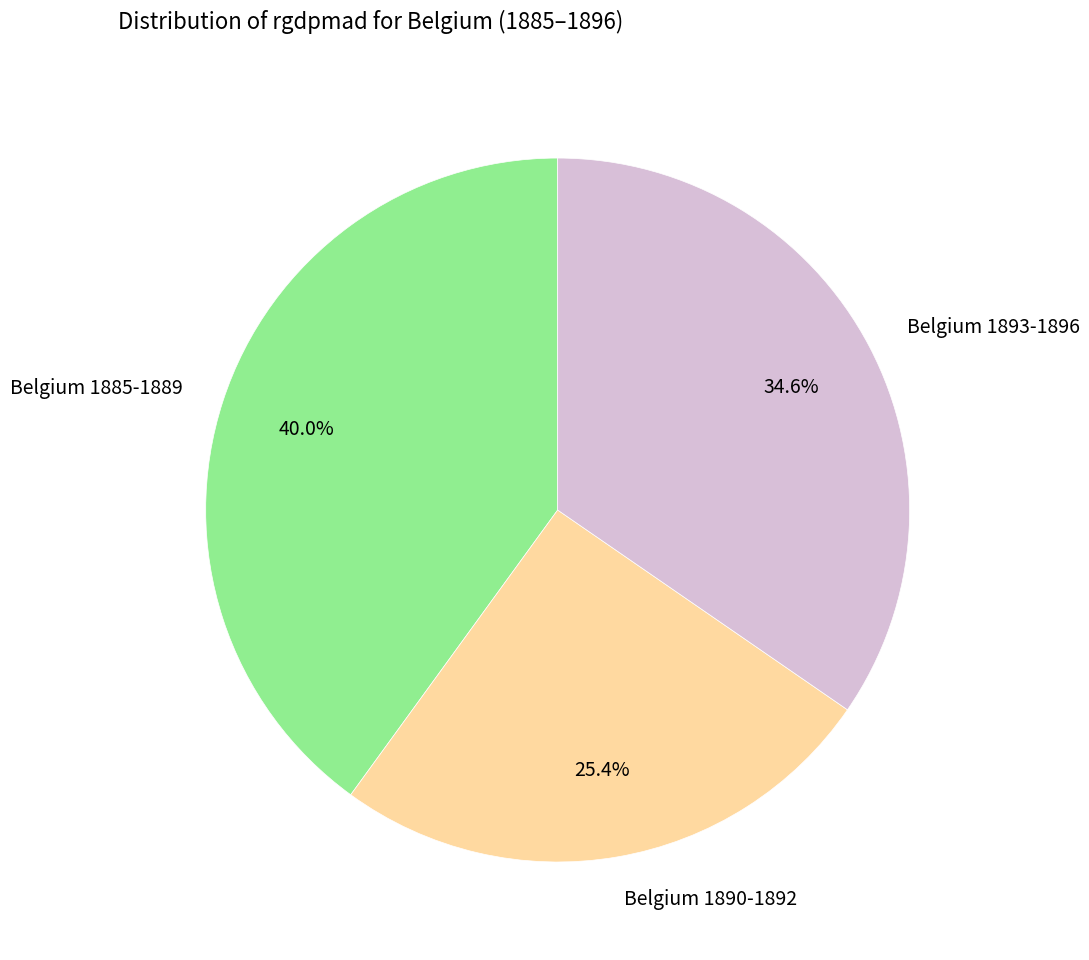

Does Belgium 1885-1889 account for over 50% of the chart?

No